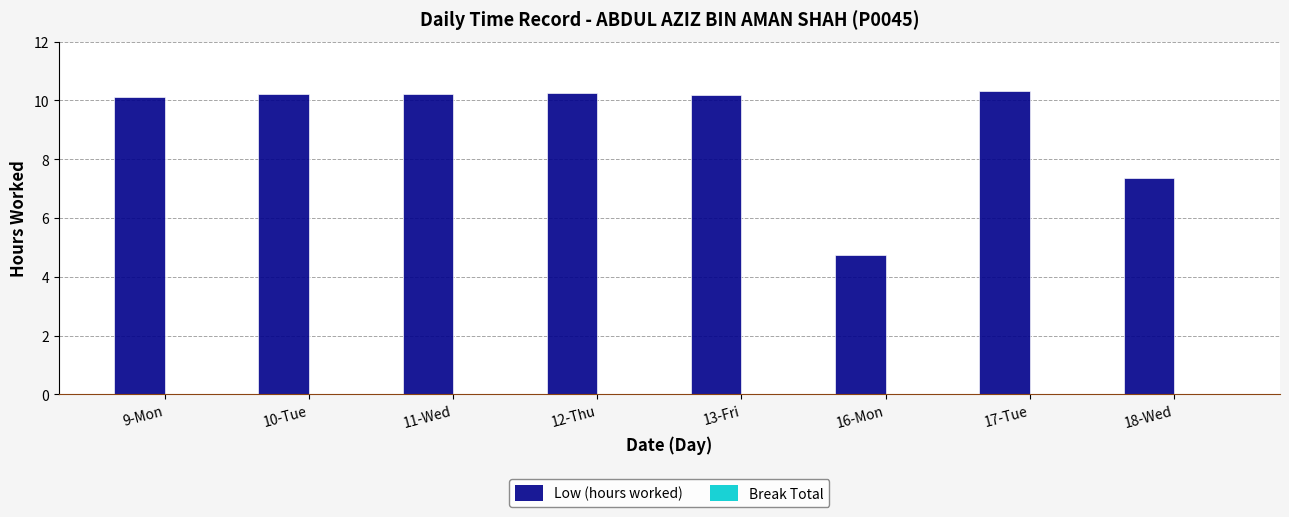

Where is the data nearest to the value 7?

18-Wed